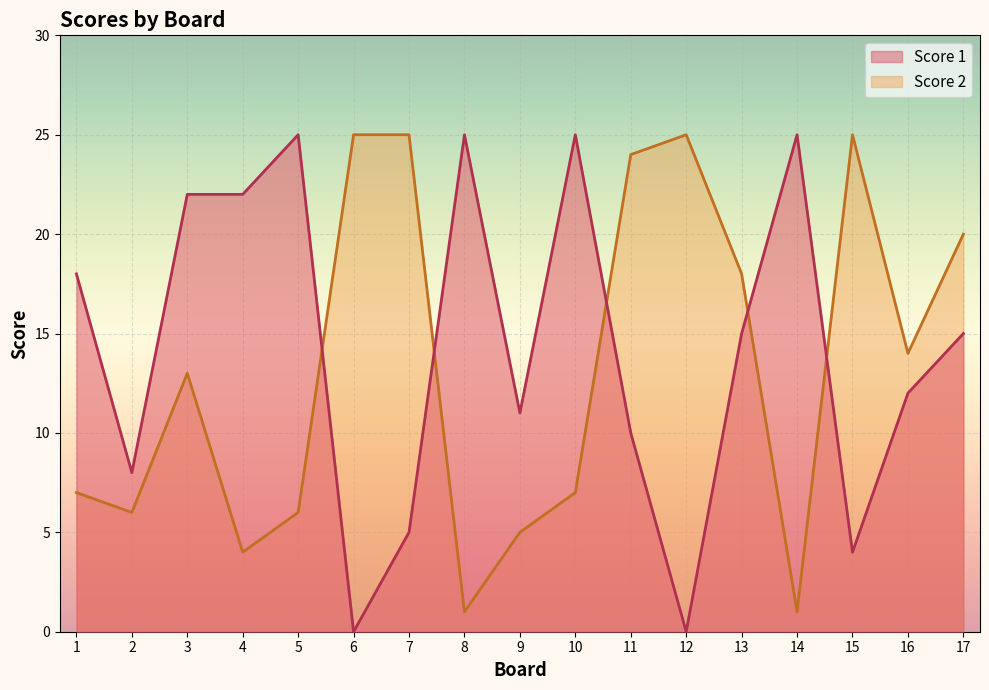

In Score 2, how many points are higher than both neighbors (excluding endpoints)?

3